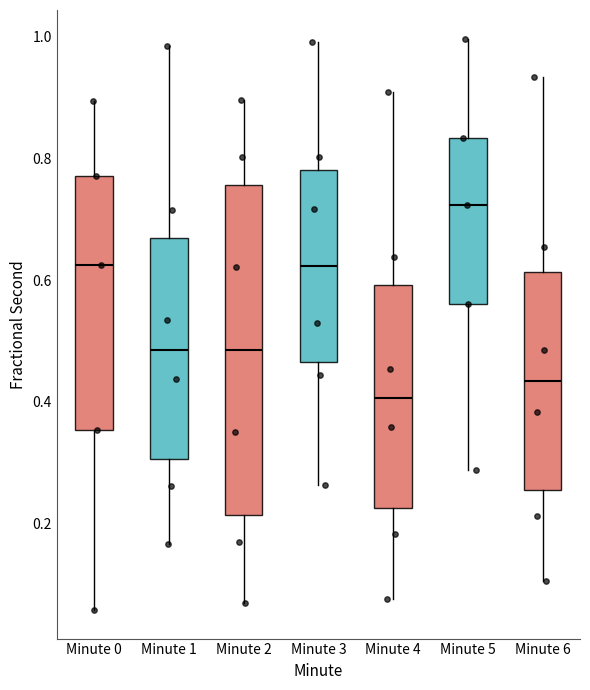

Where does the median line of the box for Minute 6 sit on the y-axis? The values are not printed on the chart, so give them approximately, as read against the axis.

0.44